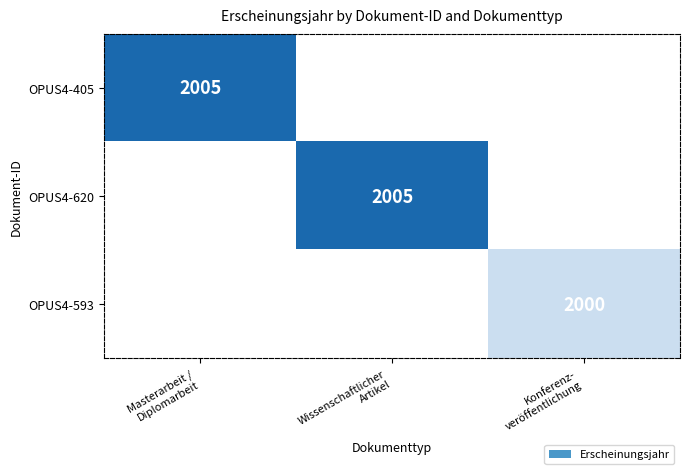

How many data points does each series have?

3